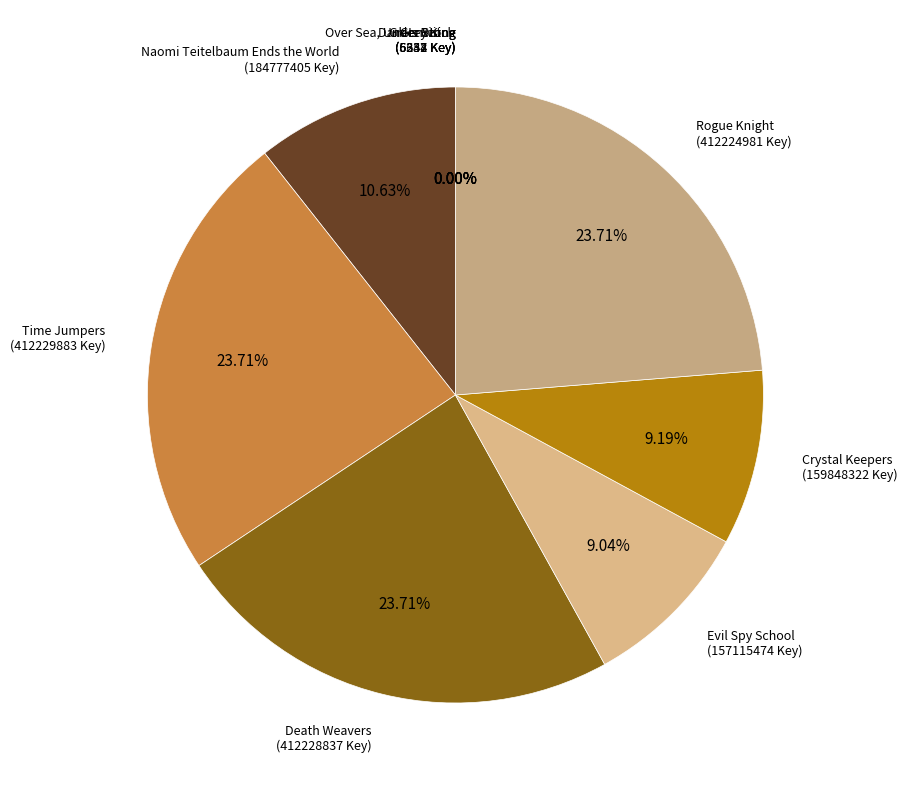

Rank the categories by value from highest to lowest.

Time Jumpers, Death Weavers, Rogue Knight, Naomi Teitelbaum Ends the World, Crystal Keepers, Evil Spy School, Greenwitch, Grey King, Dark Is Rising, Over Sea, Under Stone